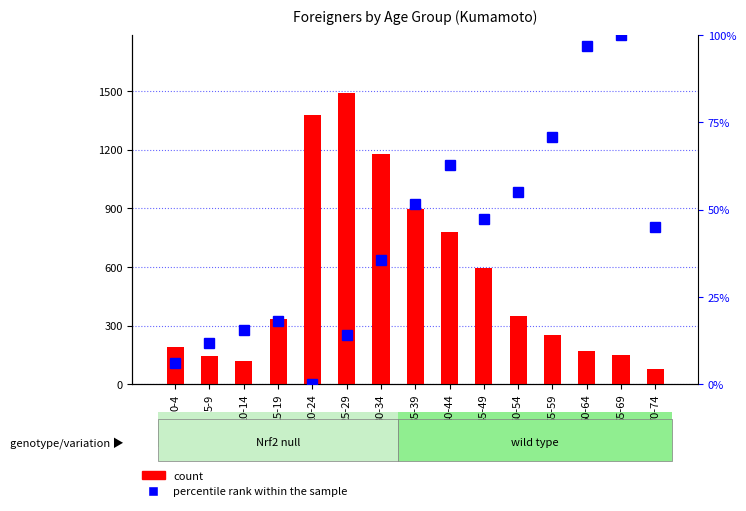

At how many categories does at least one series exceed 667?

5